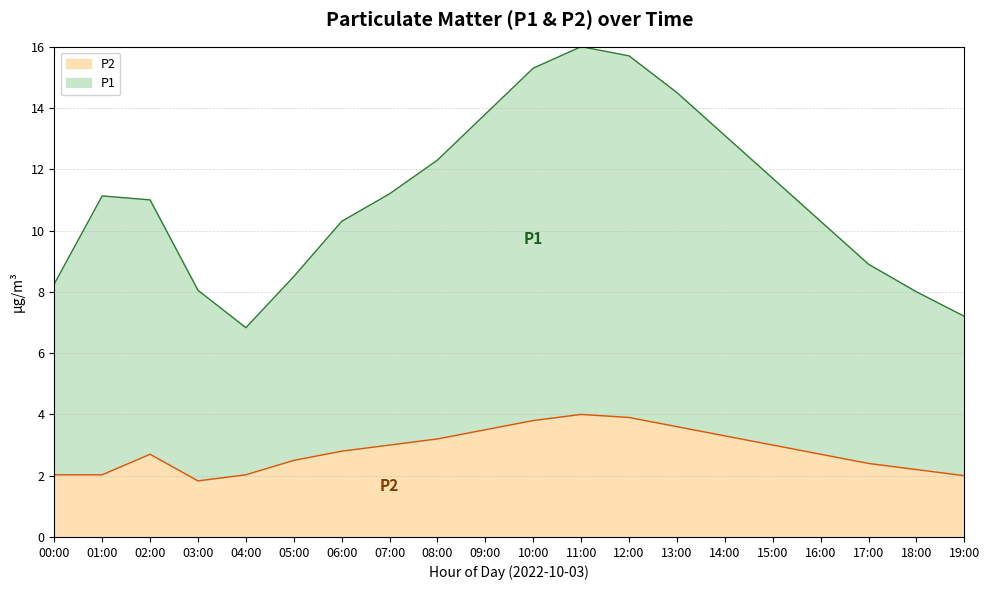

What is the label of the 4th point from the right?

16:00